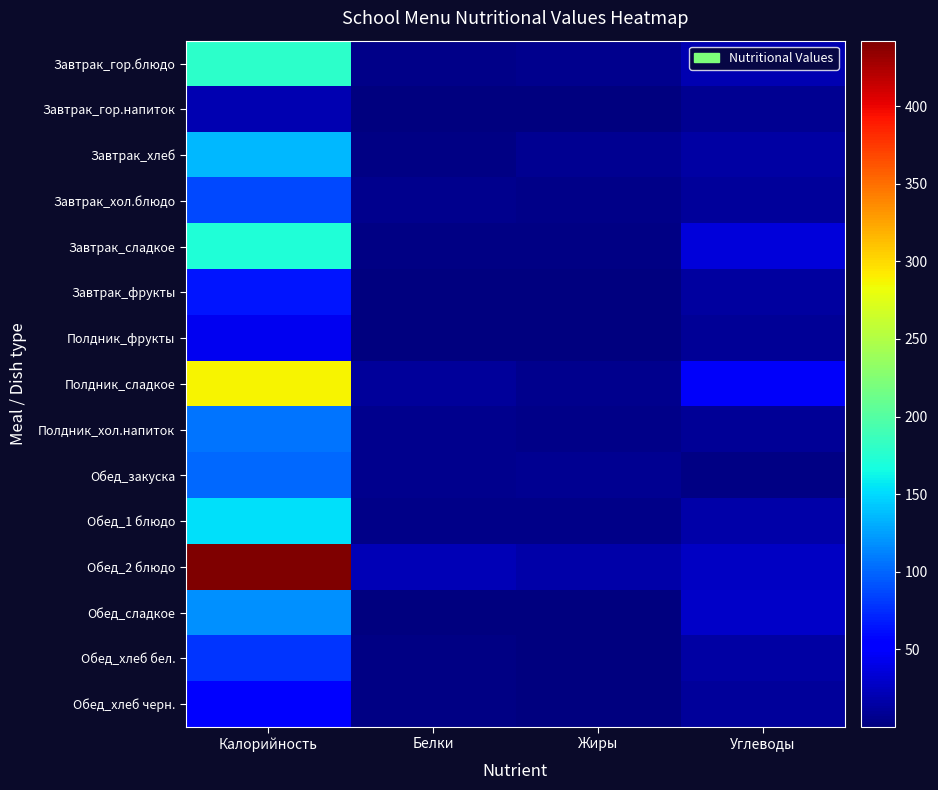

Between Жиры and Калорийность, which is larger?

Калорийность